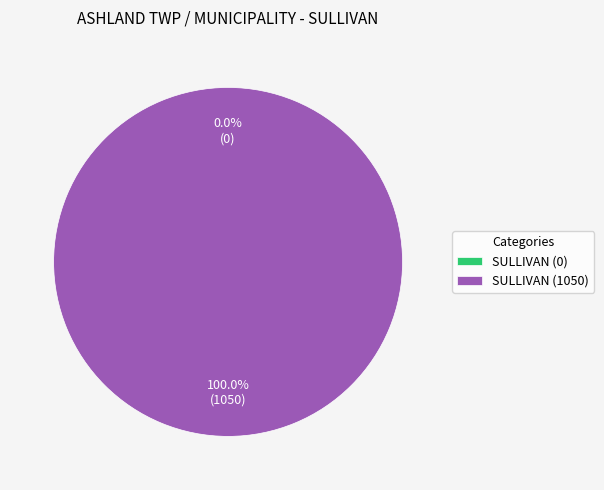

Between SULLIVAN (1050) and SULLIVAN (0), which is larger?

SULLIVAN (1050)